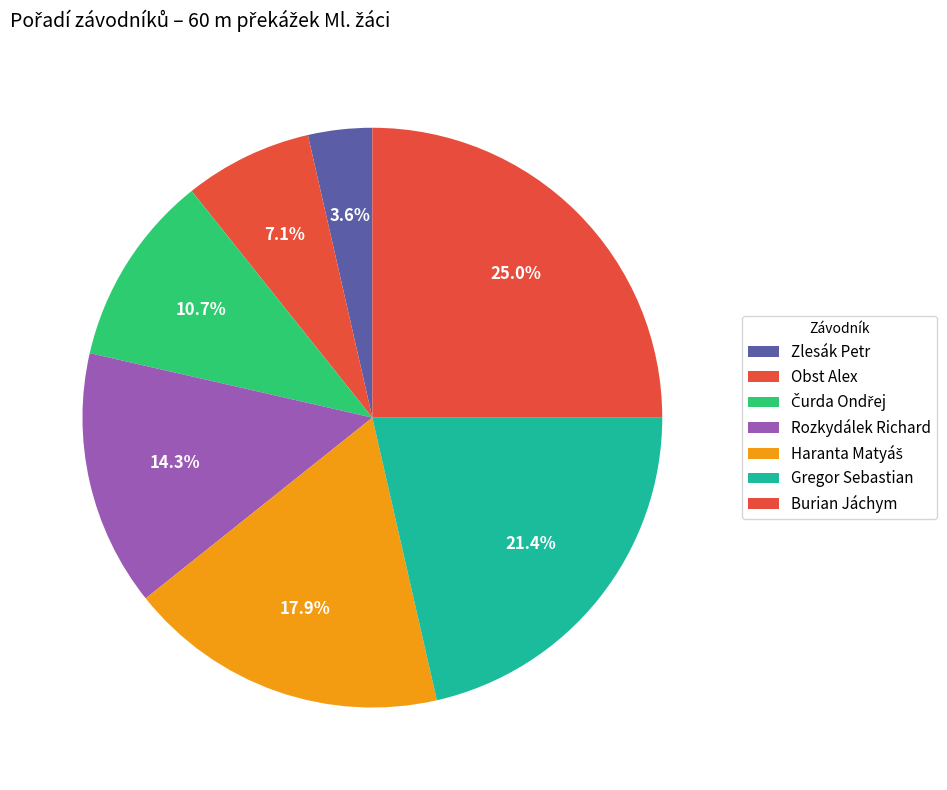

How many segments does this pie chart have?

7